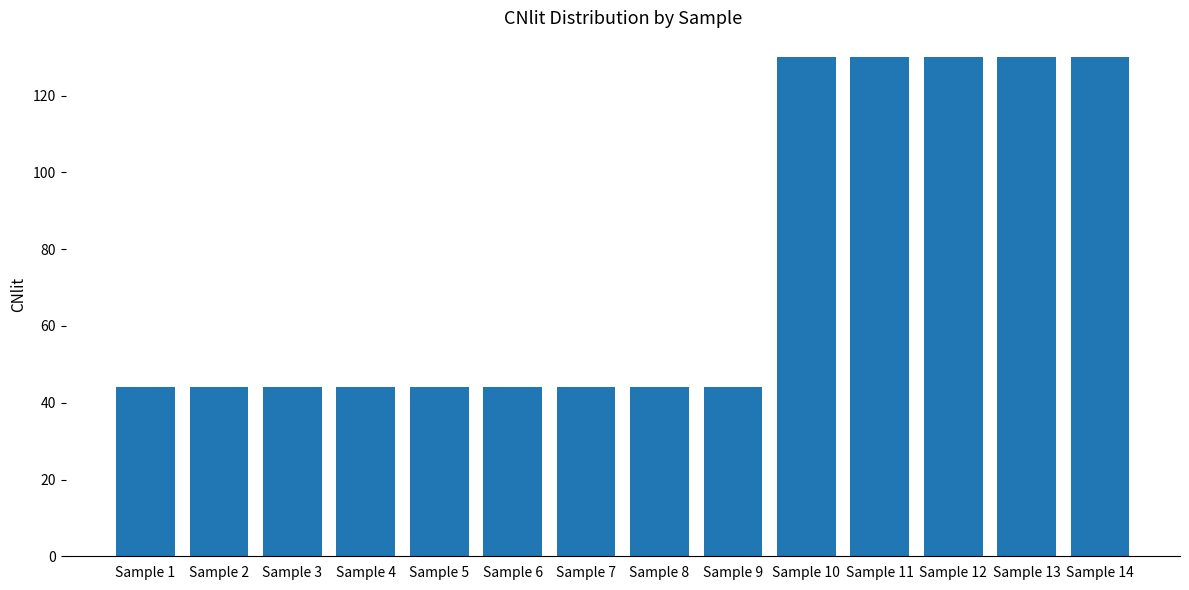

Is it true that the value at Sample 13 is 130?

True